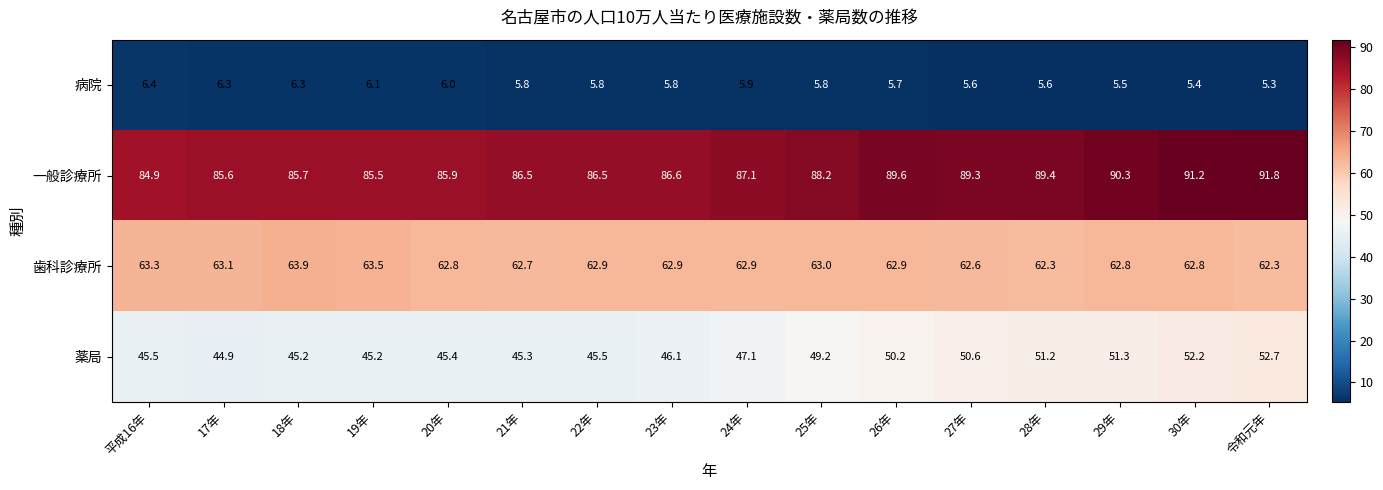

What is the approximate value of 一般診療所 at 29年?

90.3